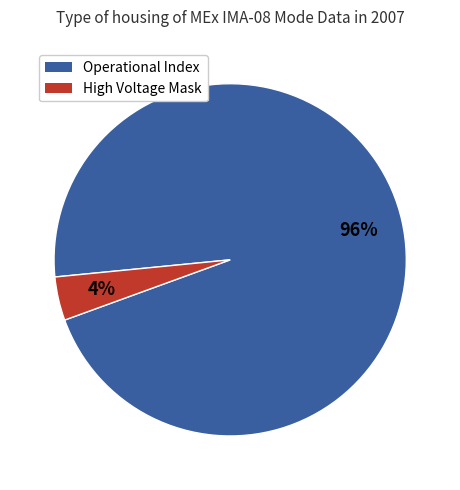

Does any single category account for the majority?

Yes